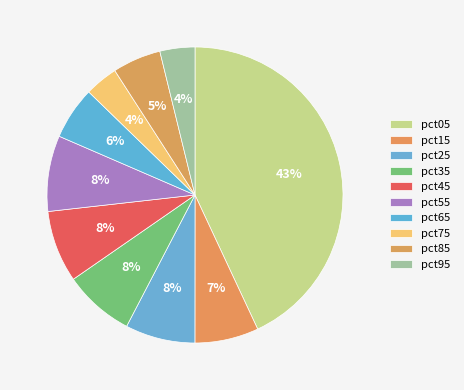

Count the number of slices in the pie.

10